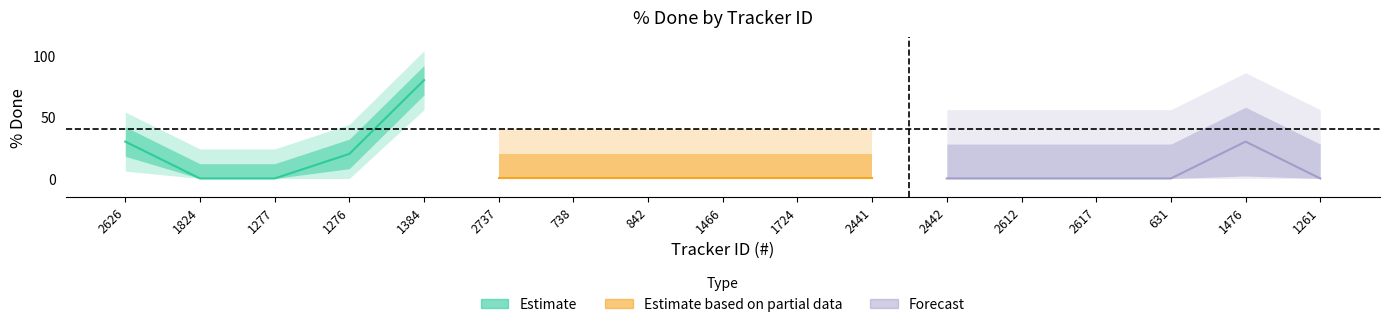

True or false: the data shows 0 at 2737.

True